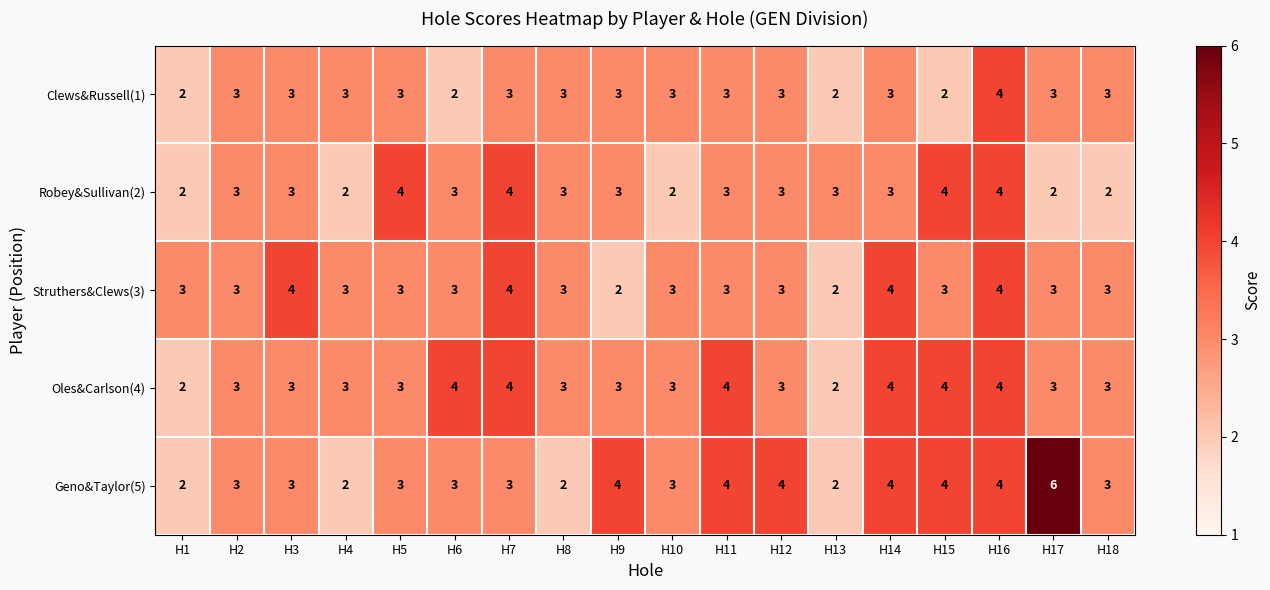

What is the total value across all series at H4?

13